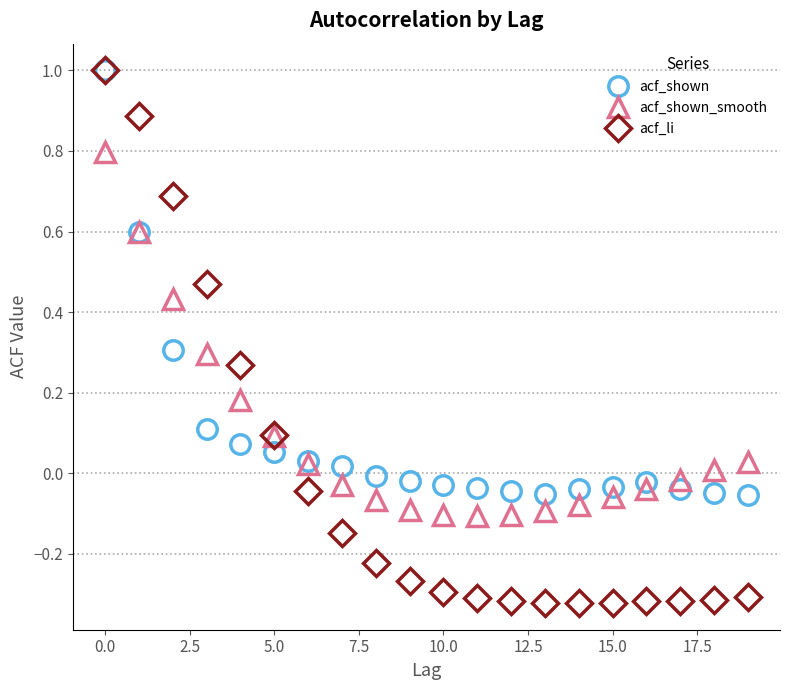

What is the highest value of the acf_shown series?

1.0